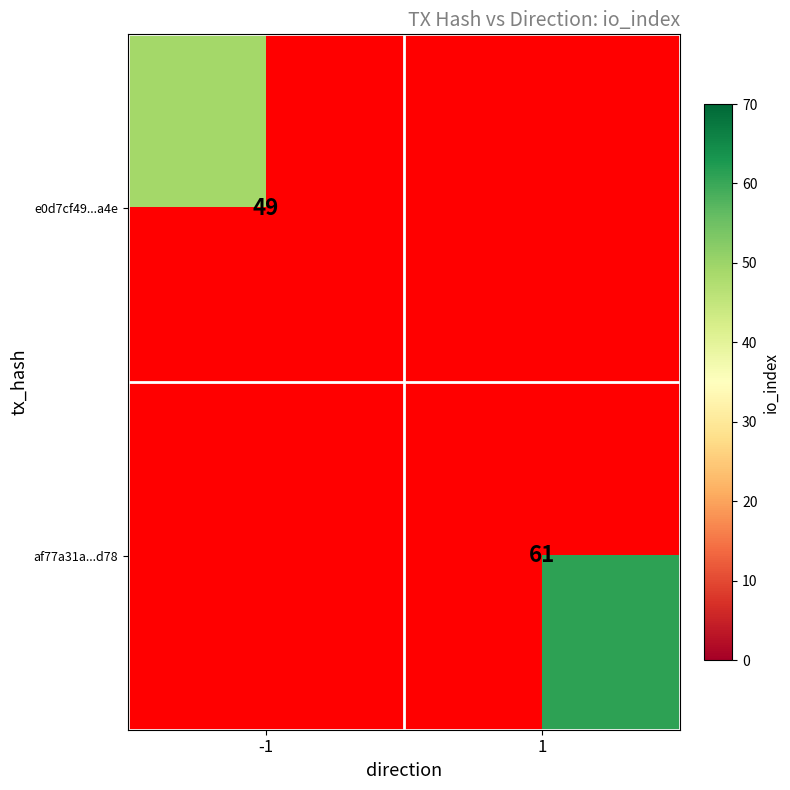

Is it true that e0d7cf49...a4e equals 49 at -1?

True